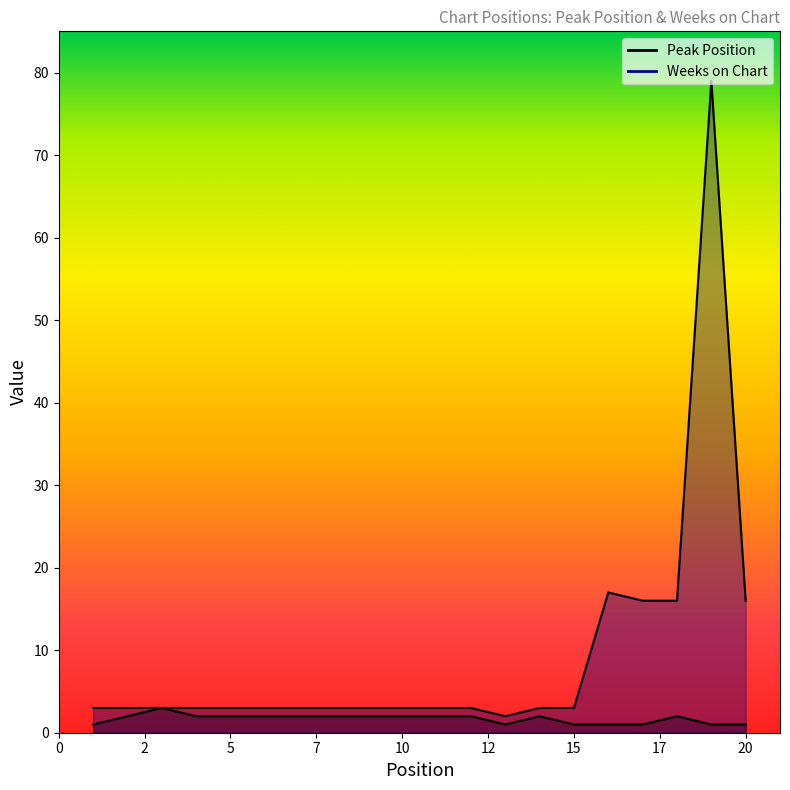

Rank the series by their average value, from highest to lowest.

Weeks on Chart, Peak Position